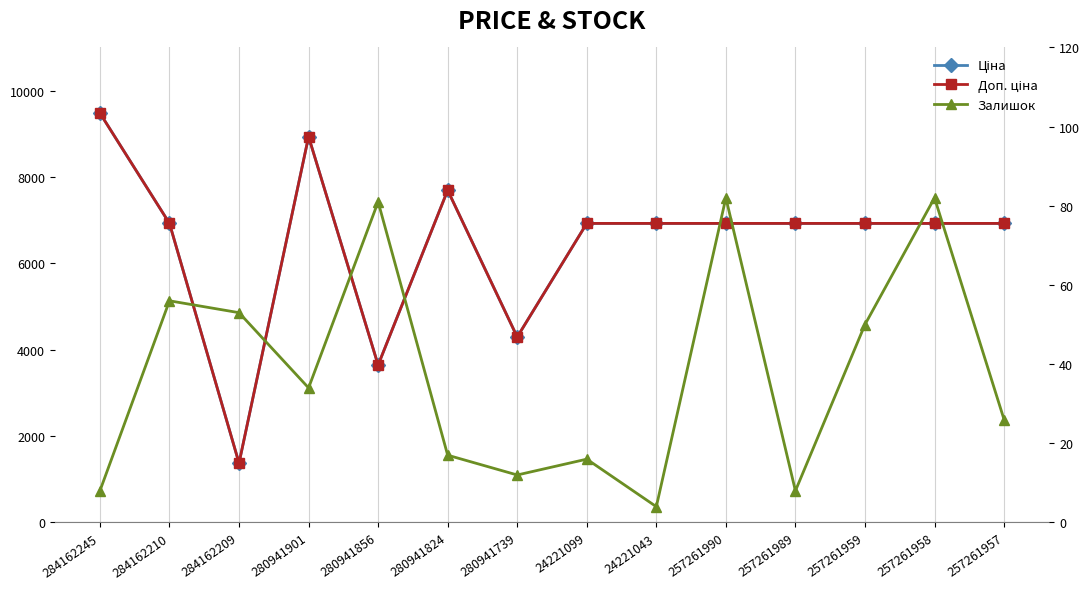

What is the label of the 6th point from the left?

280941824